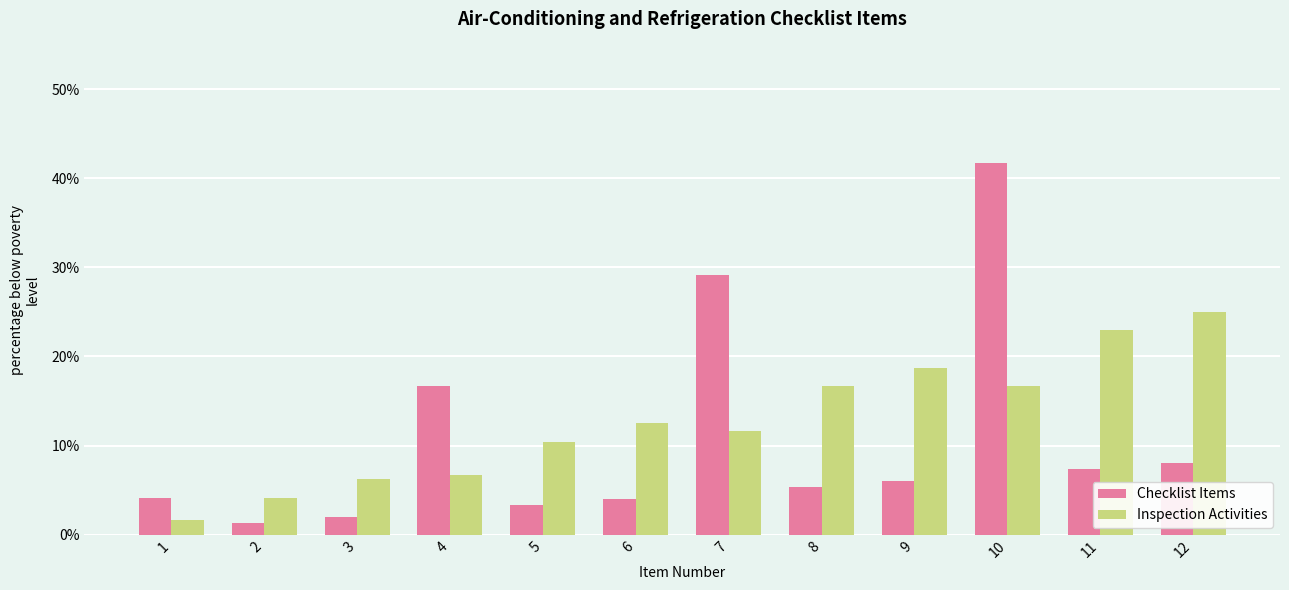

The value of Inspection Activities at 12 is 9.5. True or false?

False